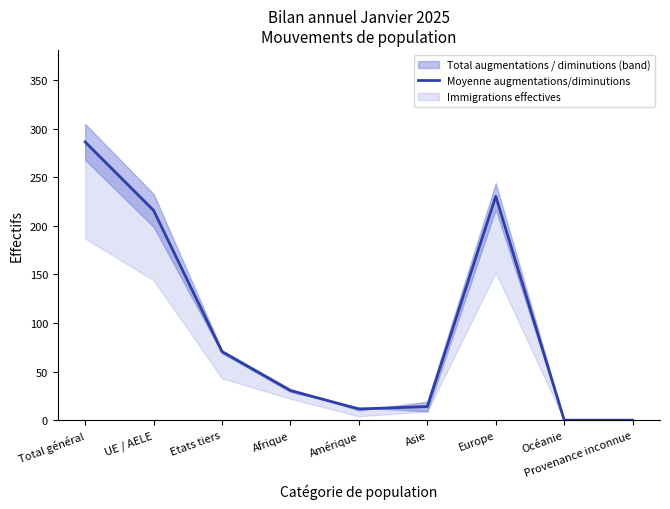

What position from the right is Europe?

3